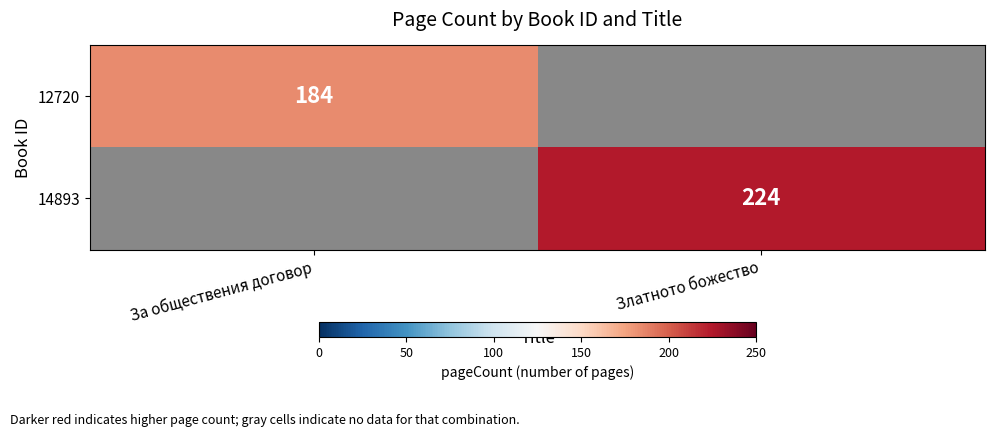

The 12720 series shows 323 at За обществения договор. True or false?

False